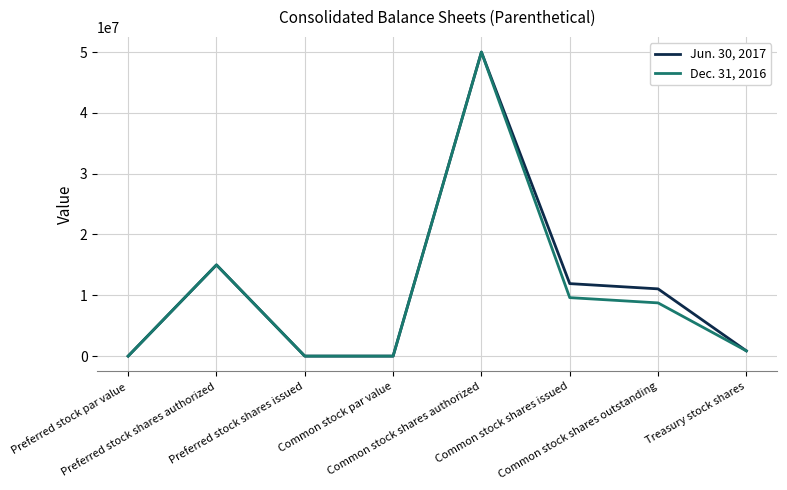

What is the maximum value shown in the chart?

50000000